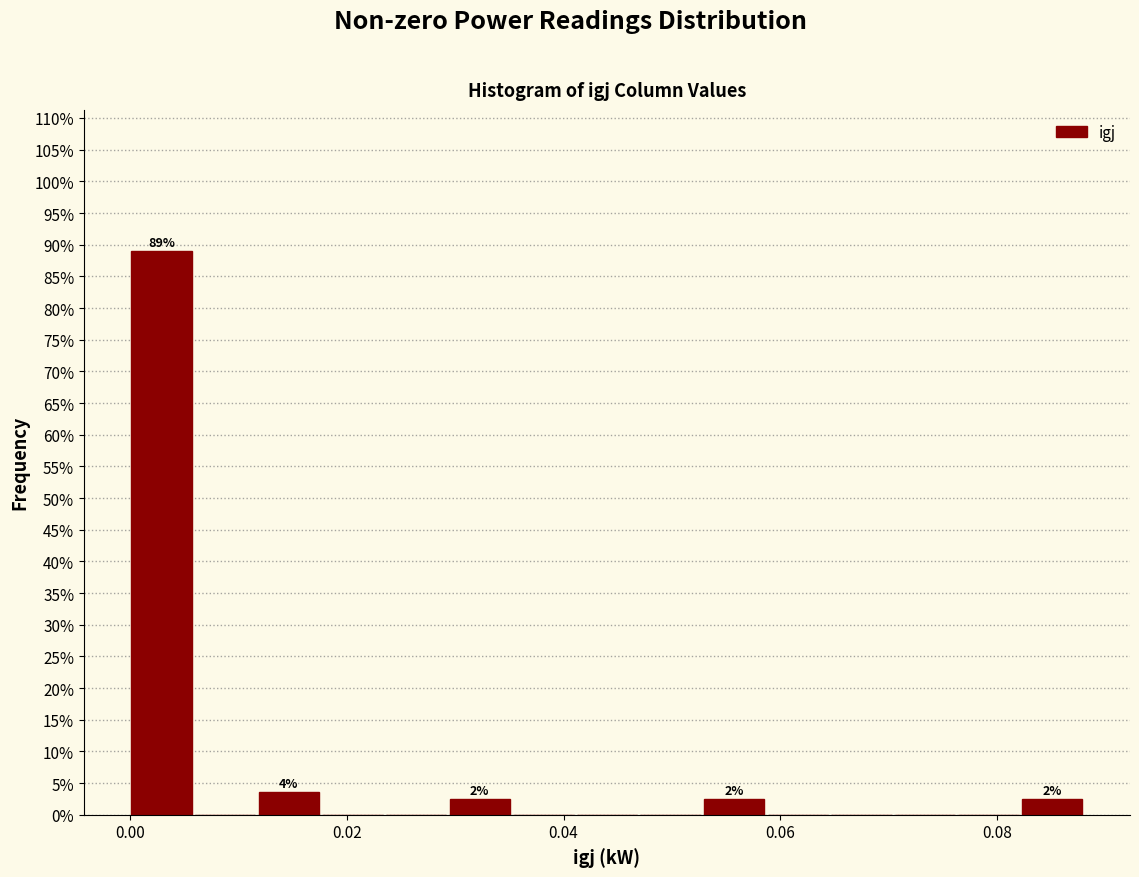

Around what value on the x-axis is the tallest bar? Give the approximate position of its centre, as read against the axis.

0.002